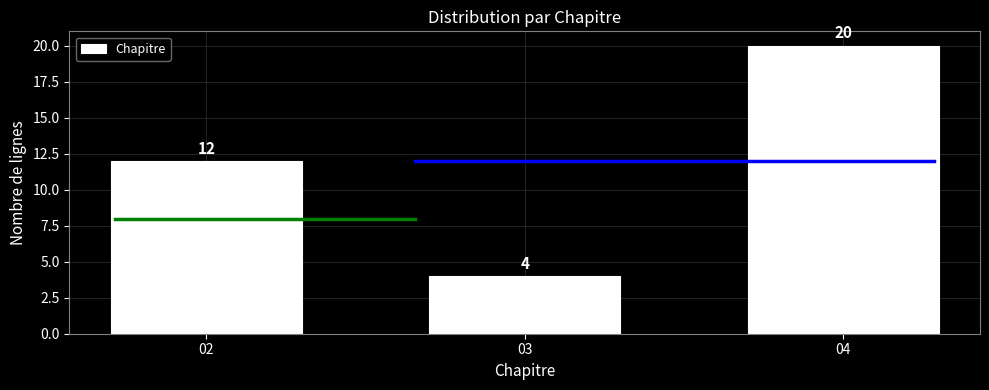

Reading left to right, extract all data points from this chart.

12	4	20